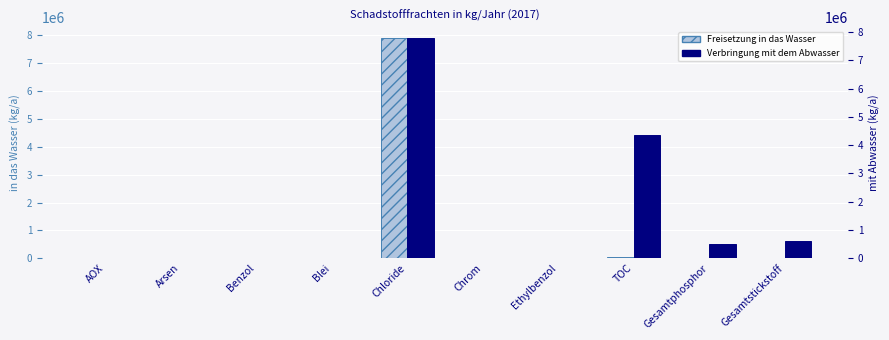

At which category does the chart reach its peak across all series?

Chloride